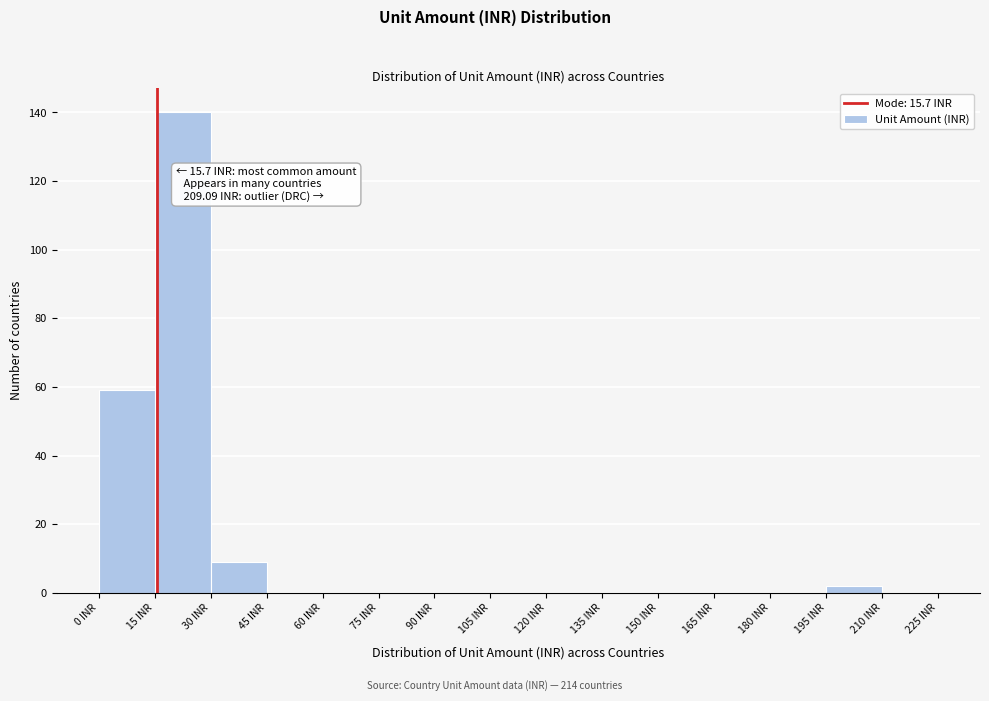

Which range on the x-axis has the tallest bar?

15 to 30